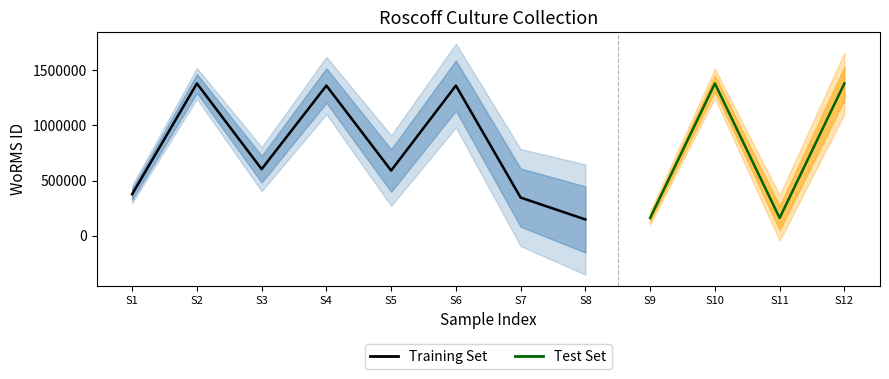

Is this an area chart (filled region under the line)?

No